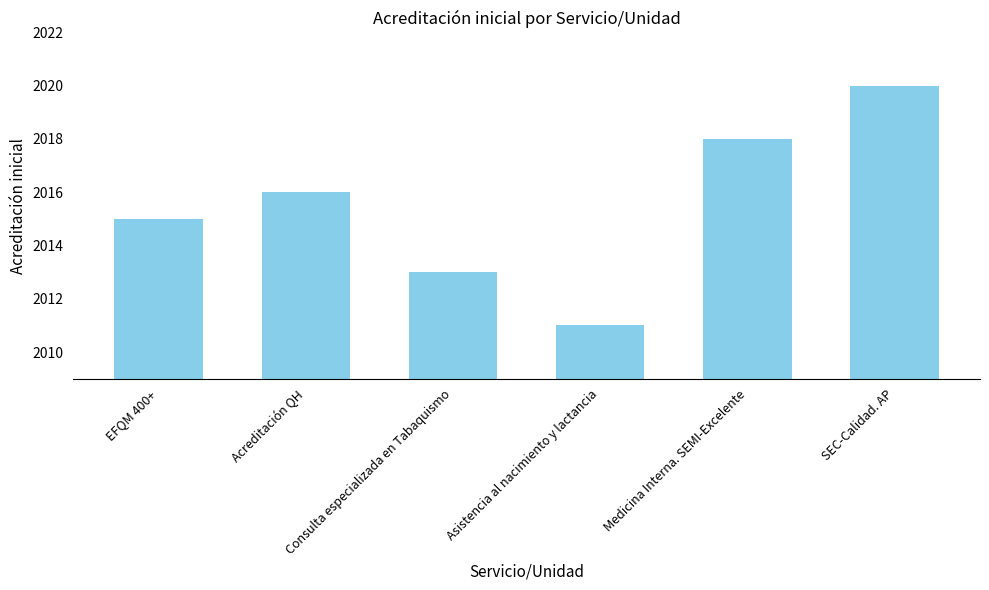

Reading right to left, list all the values displayed in this chart.

2020	2018	2011	2013	2016	2015